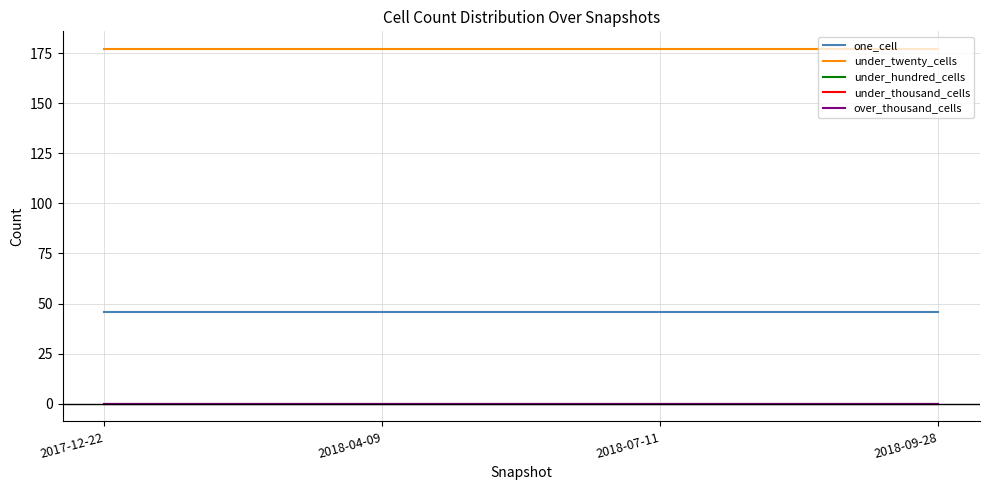

Is this an area chart (filled region under the line)?

No